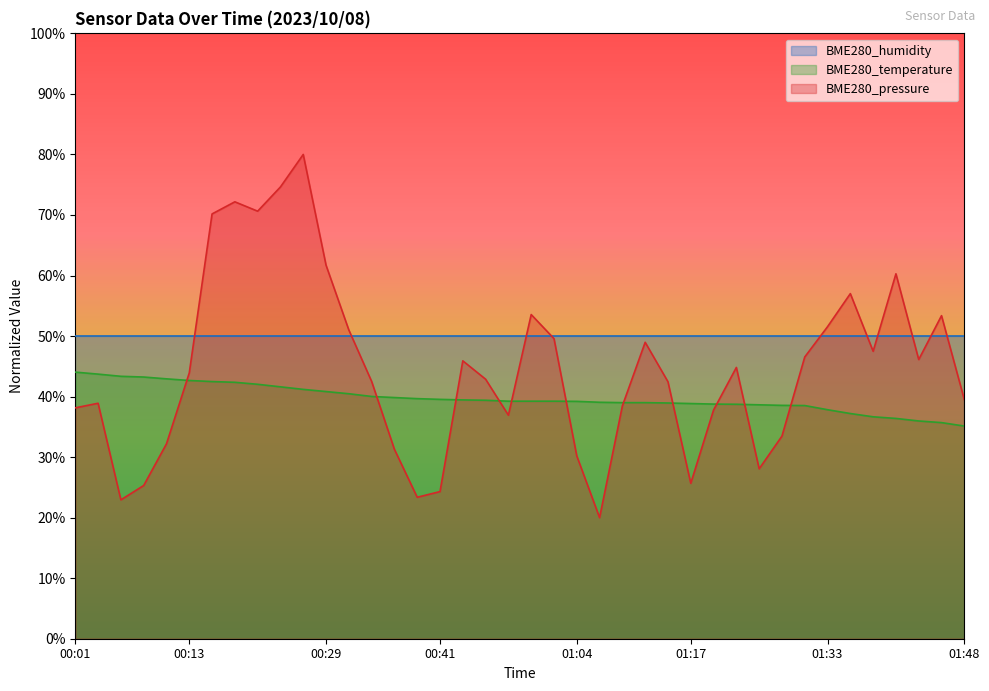

How many lines are shown in the chart?

3